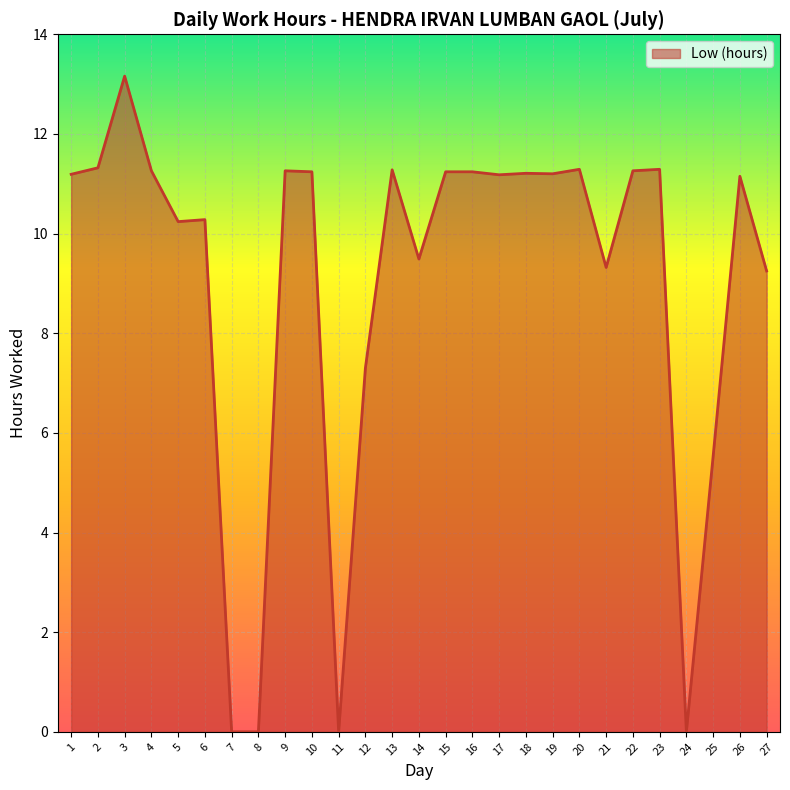

Count the number of data series in this chart.

1